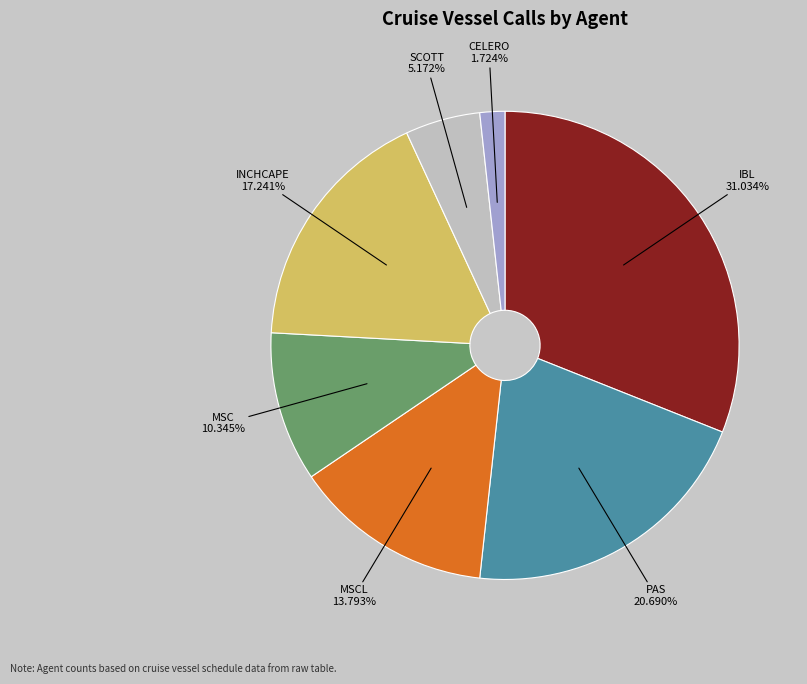

To the nearest percent, what is the average slice percentage?

14%